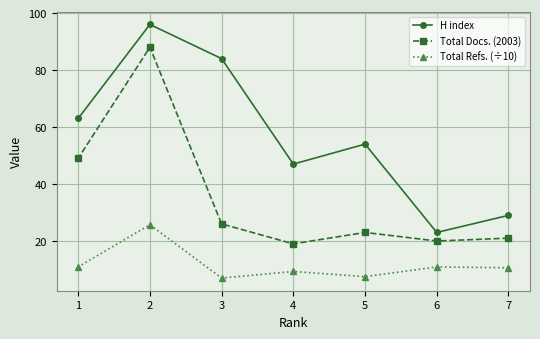

What is the value of the Total Refs. (÷10) point at the 4th from the left?

9.3